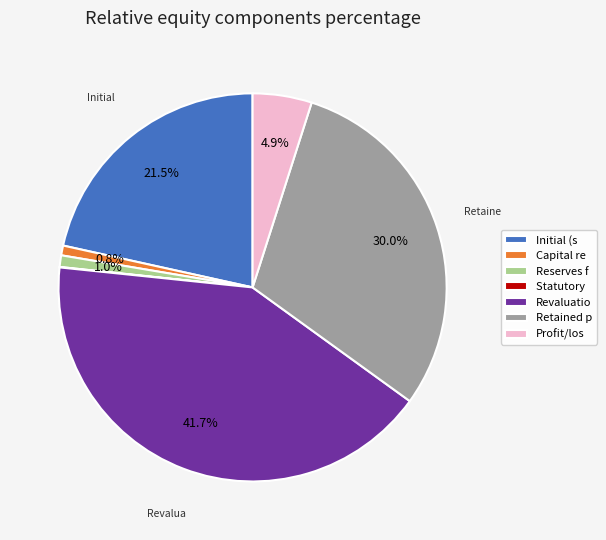

Is there any slice that represents more than half of the pie?

No